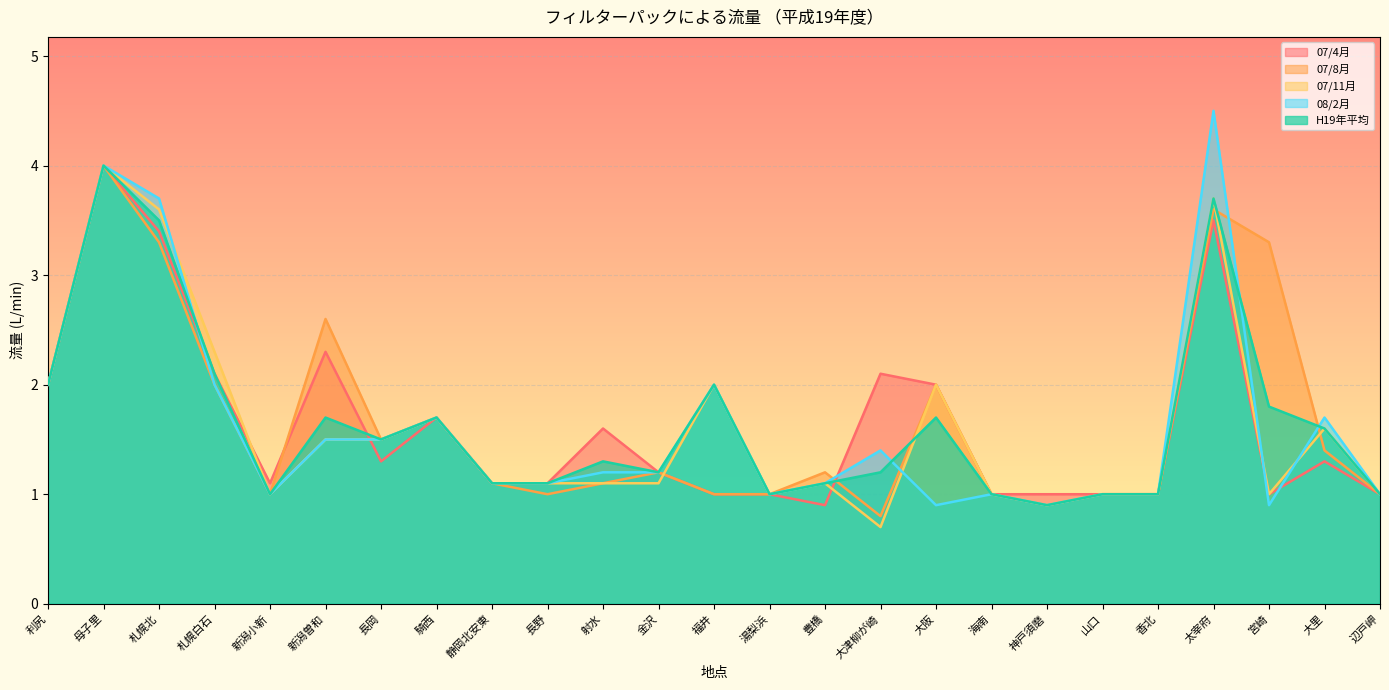

True or false: 07/8月 and 07/11月 intersect in this chart.

True